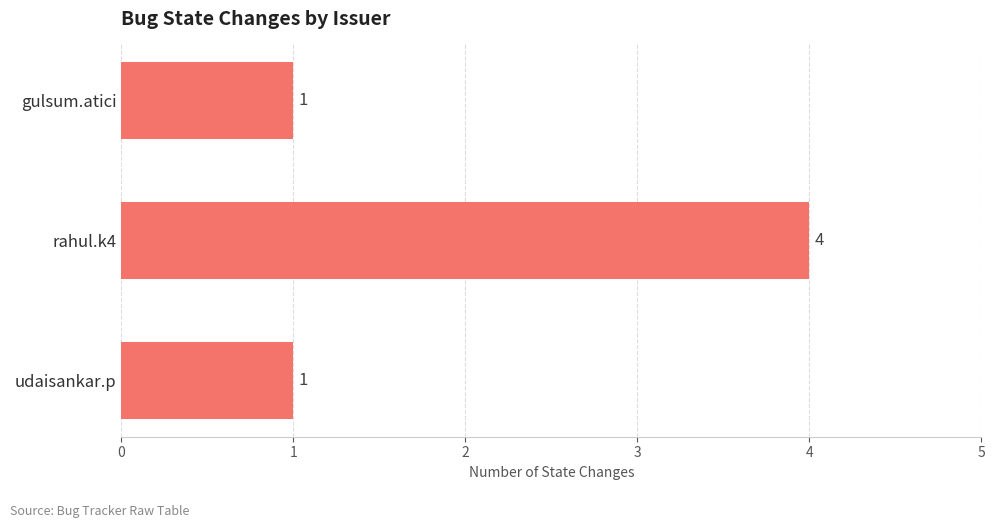

True or false: the data shows 4 at rahul.k4.

True